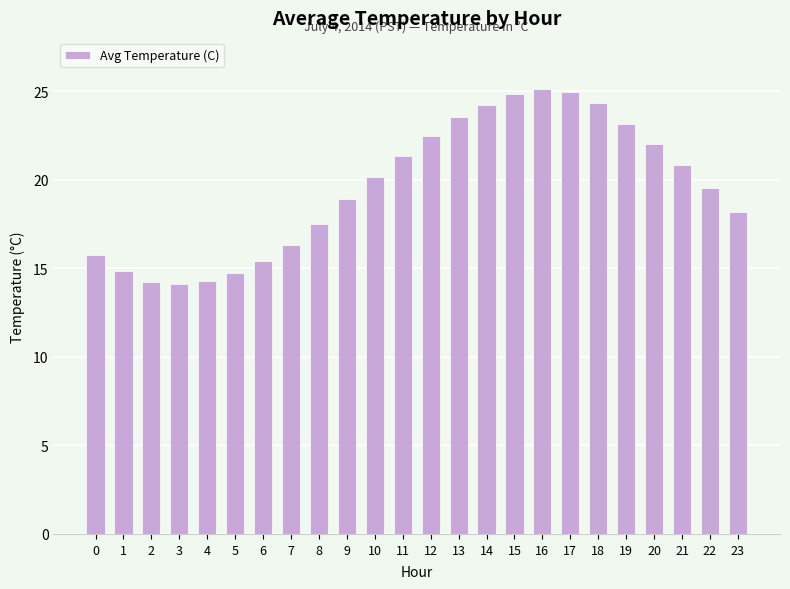

What is the maximum value shown in the chart?

25.1